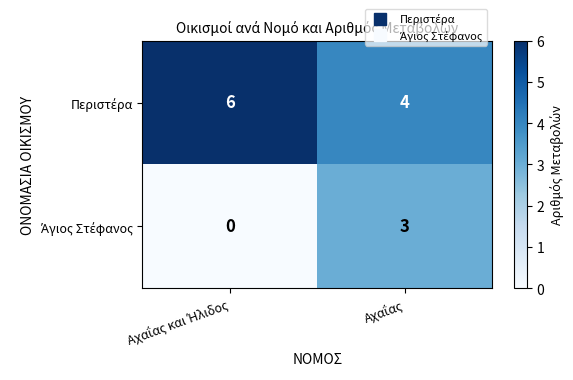

What is the greatest value displayed?

6